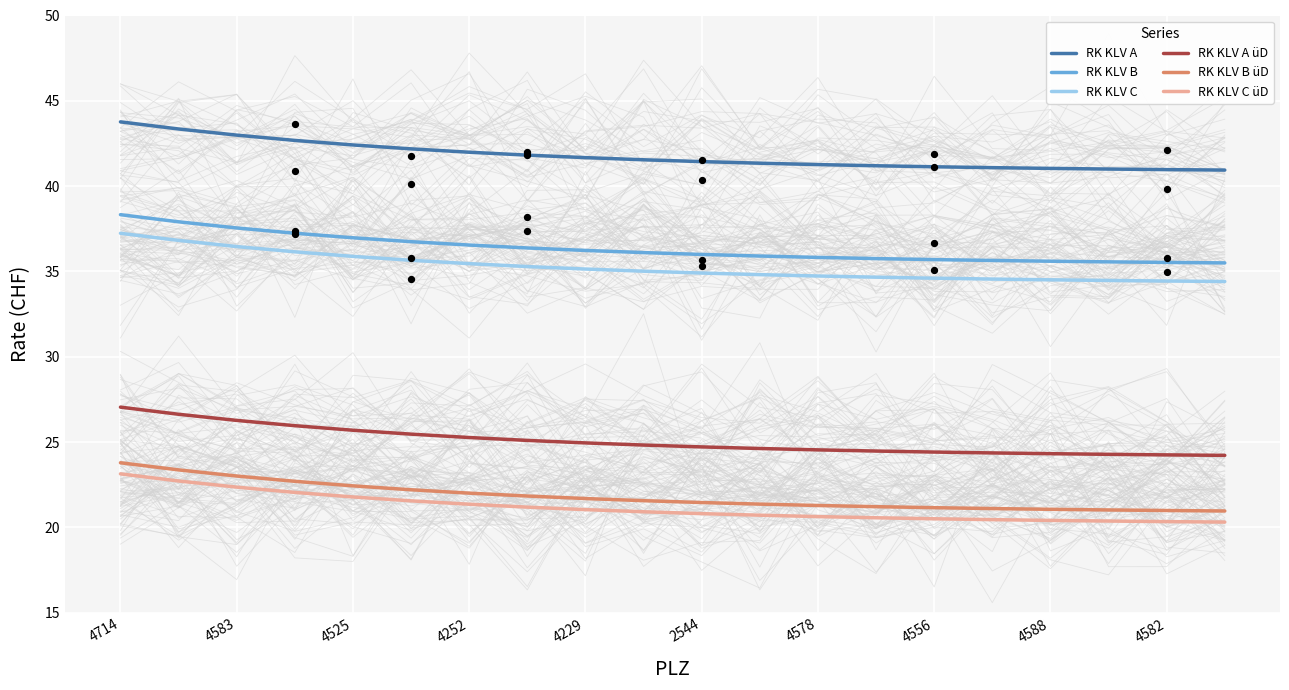

Which series contains the lowest Y value?

RK KLV C üD